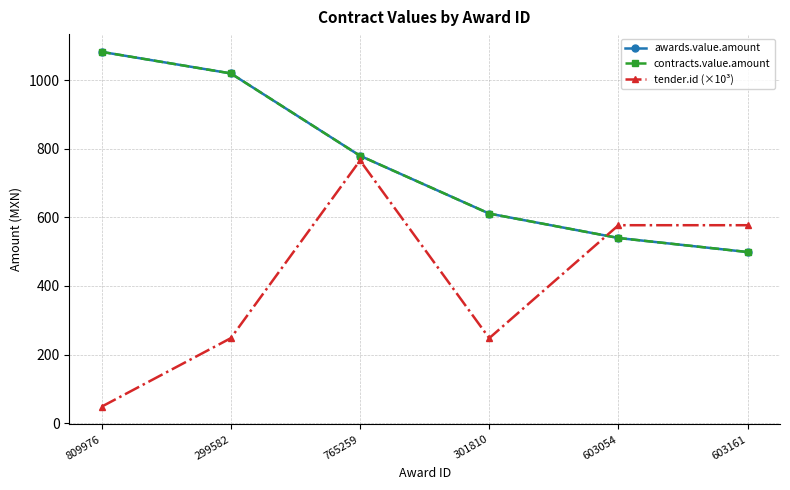

Where do tender.id (×10³) and awards.value.amount first cross each other?

301810 and 603054